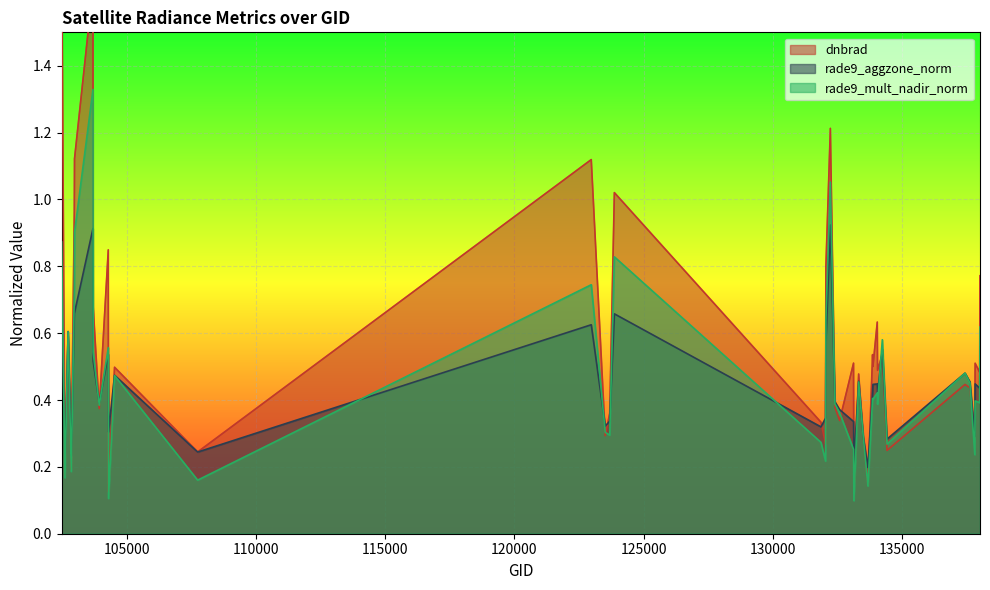

Read the rade9_aggzone_norm value at 107743.

0.2